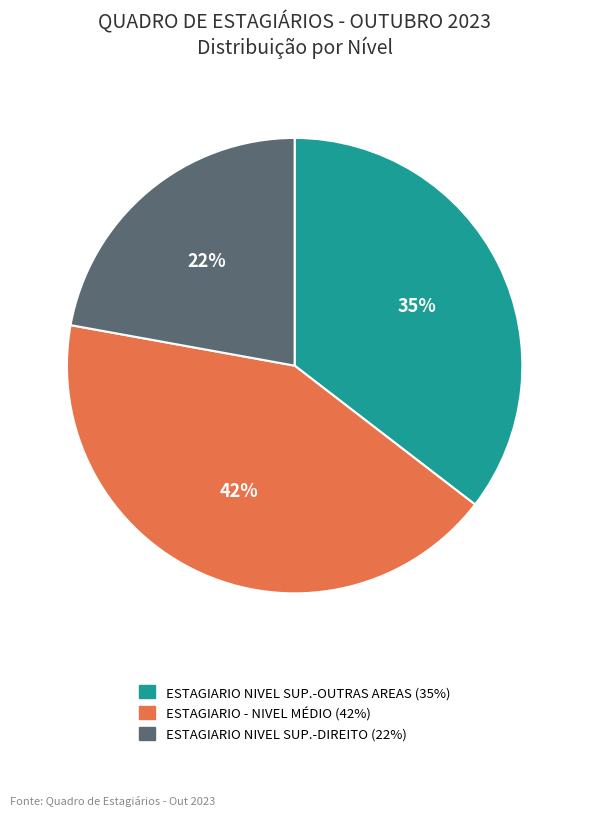

Which has a higher value, ESTAGIARIO NIVEL SUP.-OUTRAS AREAS or ESTAGIARIO - NIVEL MÉDIO?

ESTAGIARIO - NIVEL MÉDIO